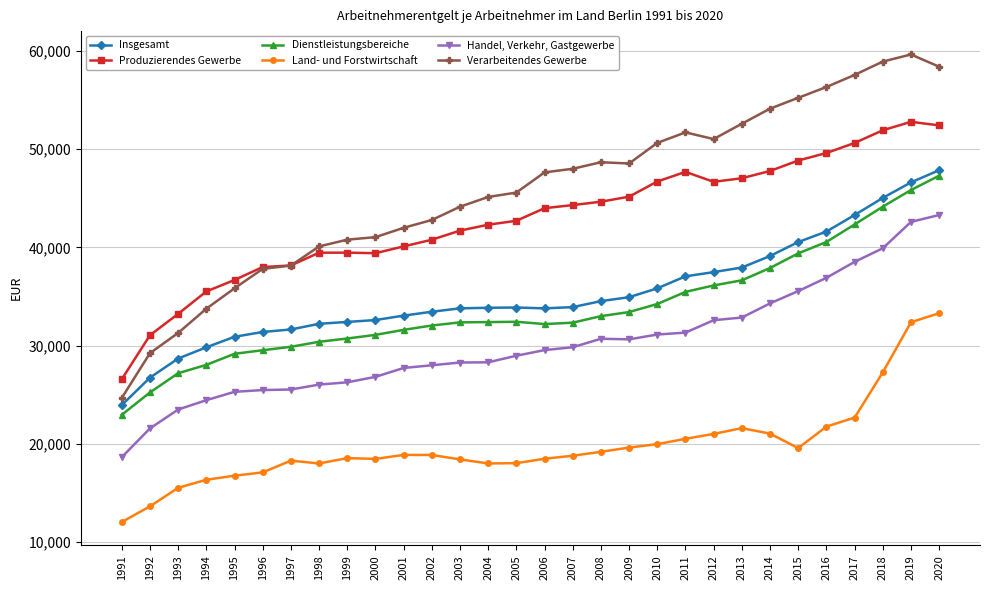

True or false: Produzierendes Gewerbe and Dienstleistungsbereiche cross at least once.

False